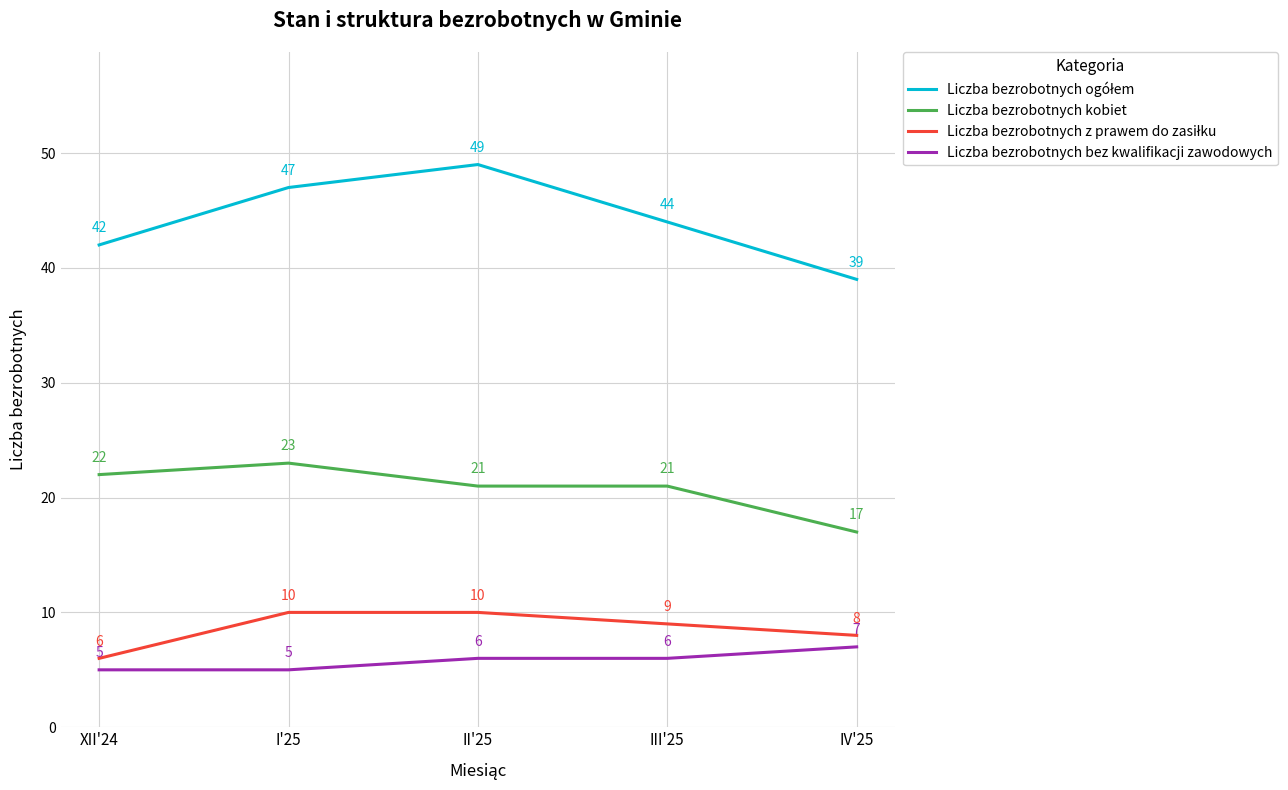

What position from the left is II'25?

3